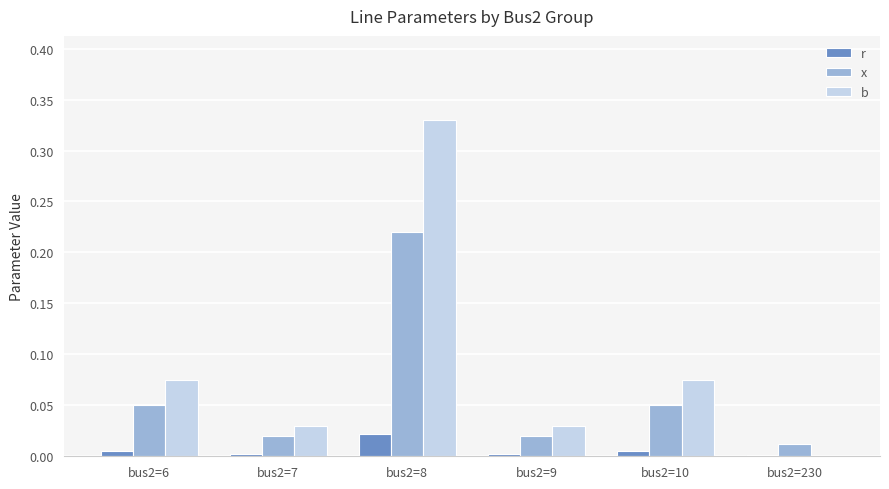

How many groups of bars are there?

6